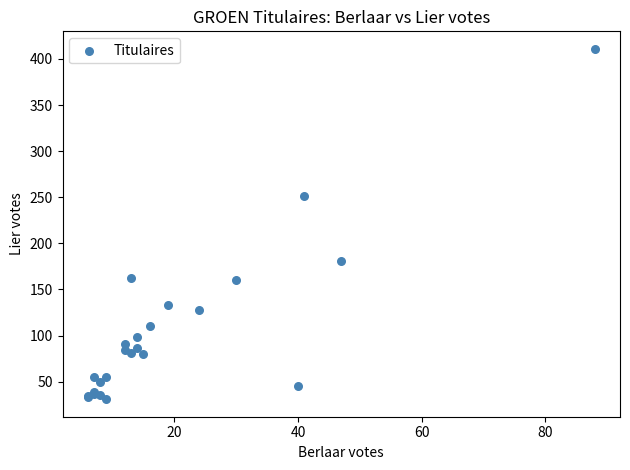

What Y value in the scatter plot is closest to 221?

251